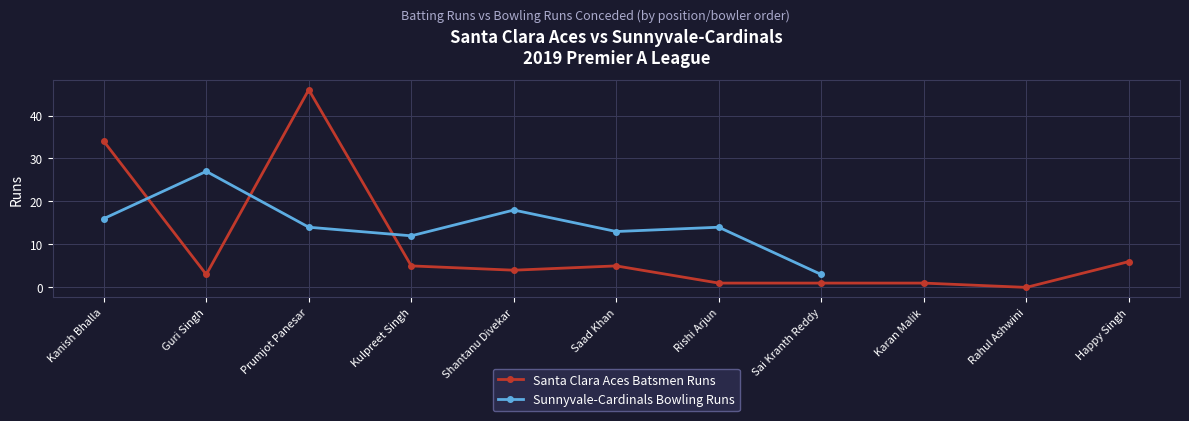

Does the chart display data point markers on the line(s)?

Yes